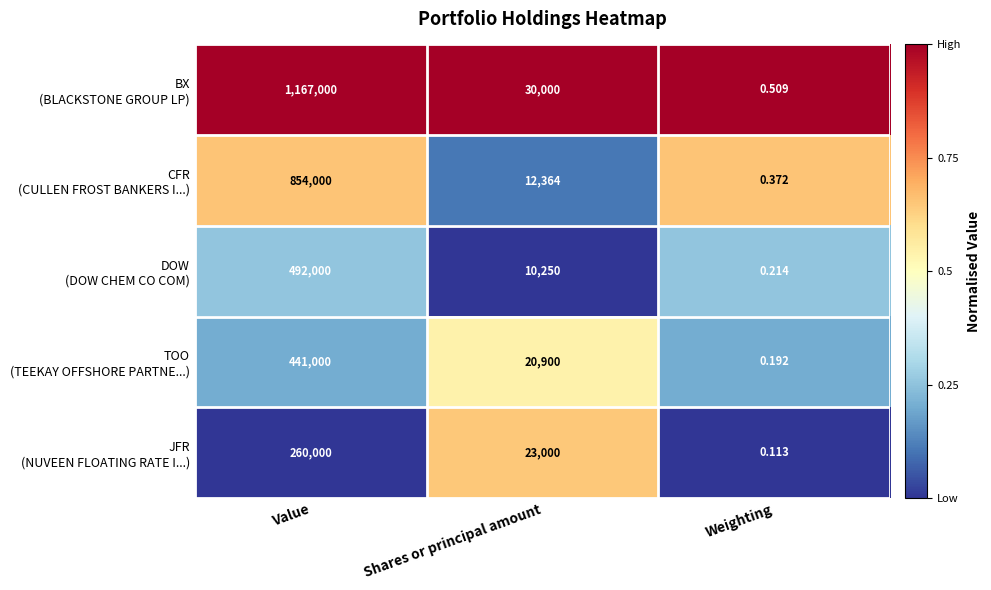

Which category has the highest value across all series?

Value